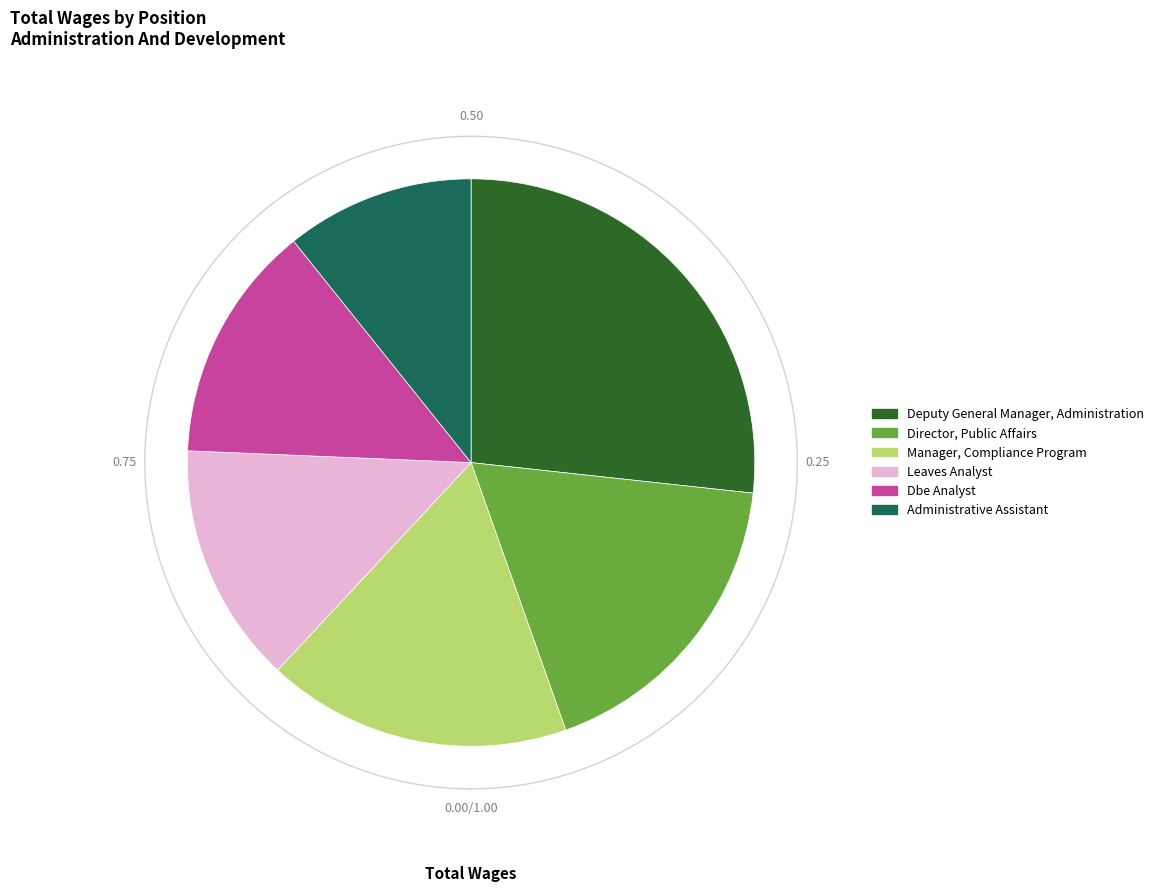

What is the smallest slice in the pie chart?

Administrative Assistant